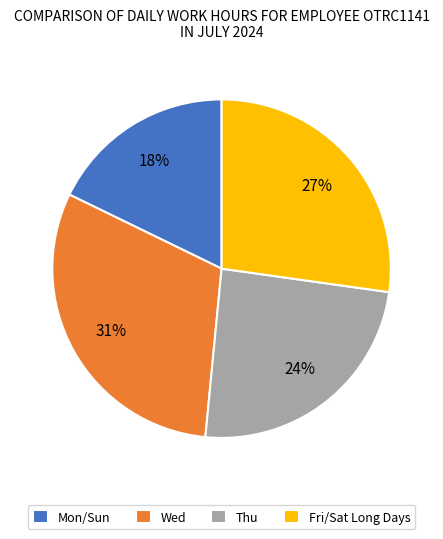

Is the sum of Mon/Sun and Thu greater than half?

No